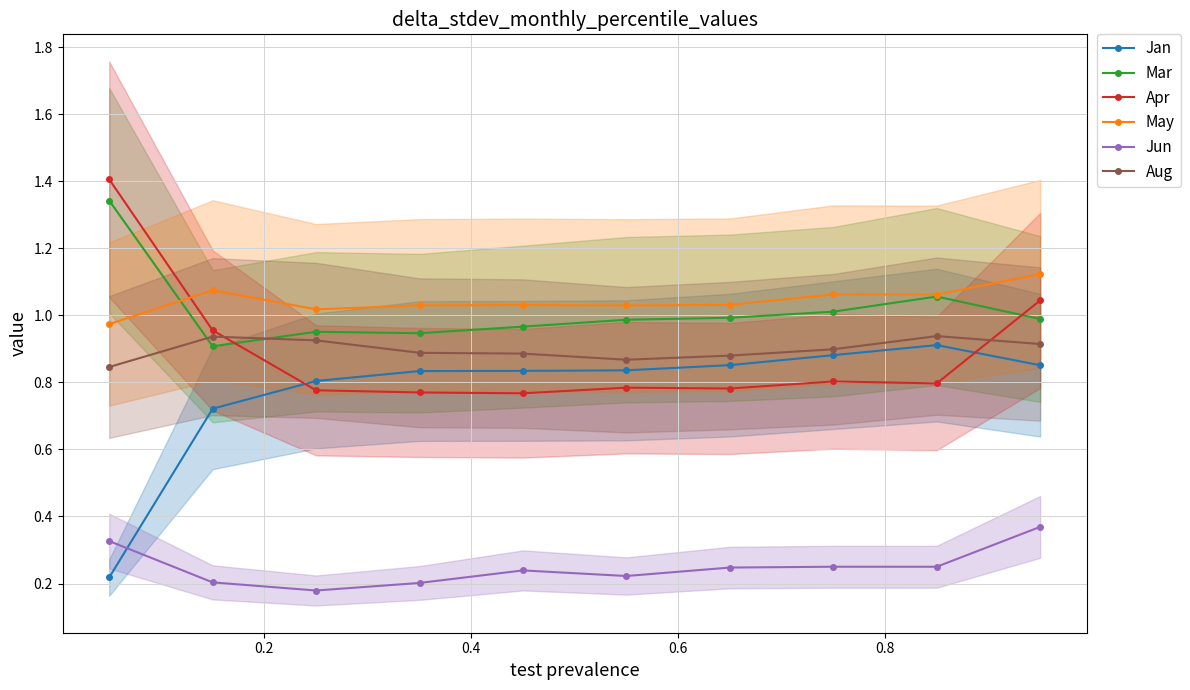

True or false: Mar and Jan cross at least once.

False